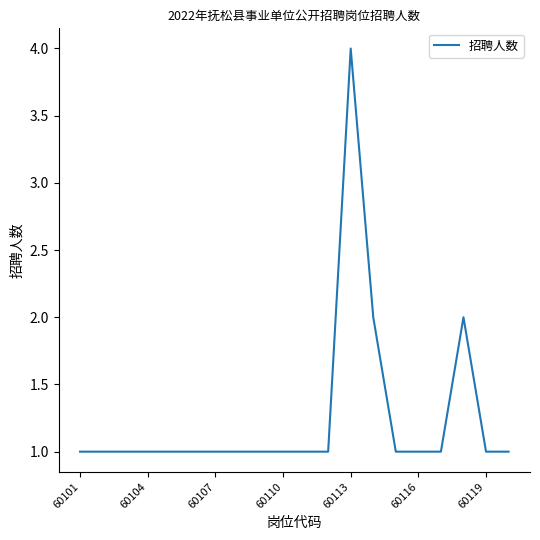

What is the greatest value displayed?

4